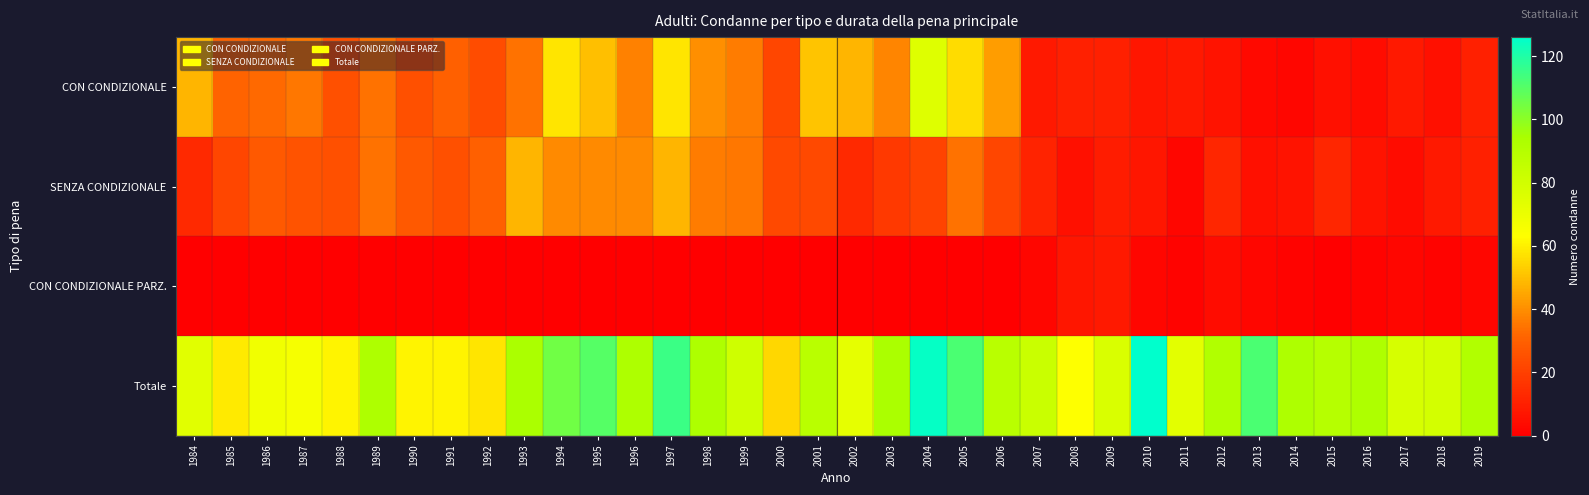

Between 2001 and 2008, which series saw the biggest shift?

CON CONDIZIONALE